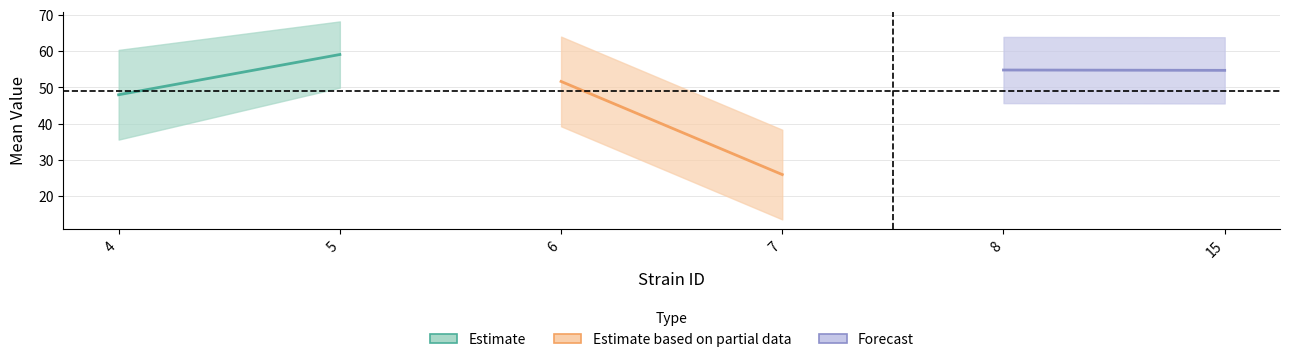

Is the value of uppercl at 15 greater than the value of lowercl at 7?

Yes